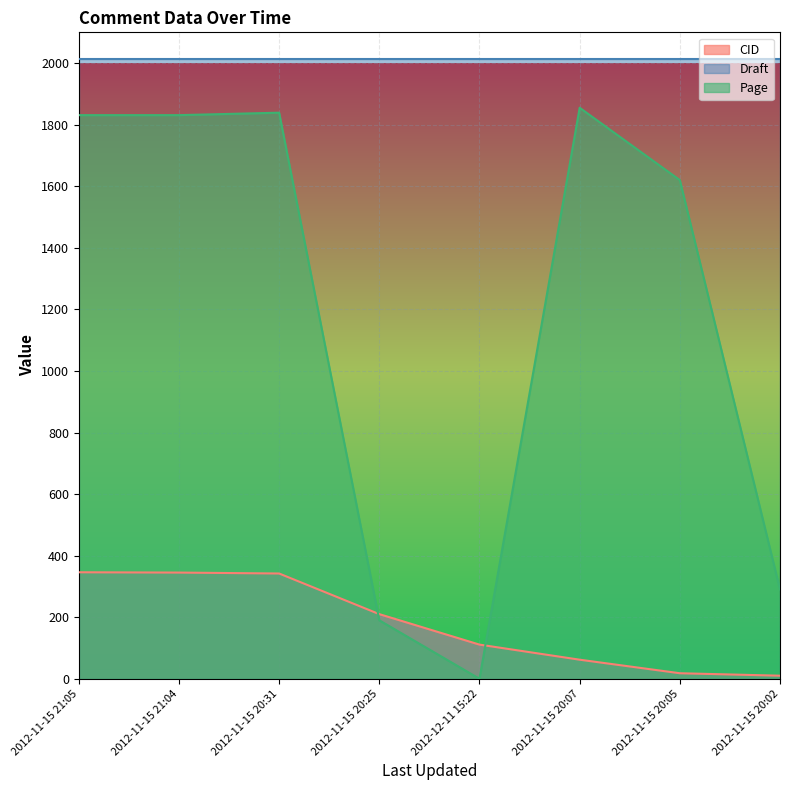

Which series has the largest total across all categories?

Draft